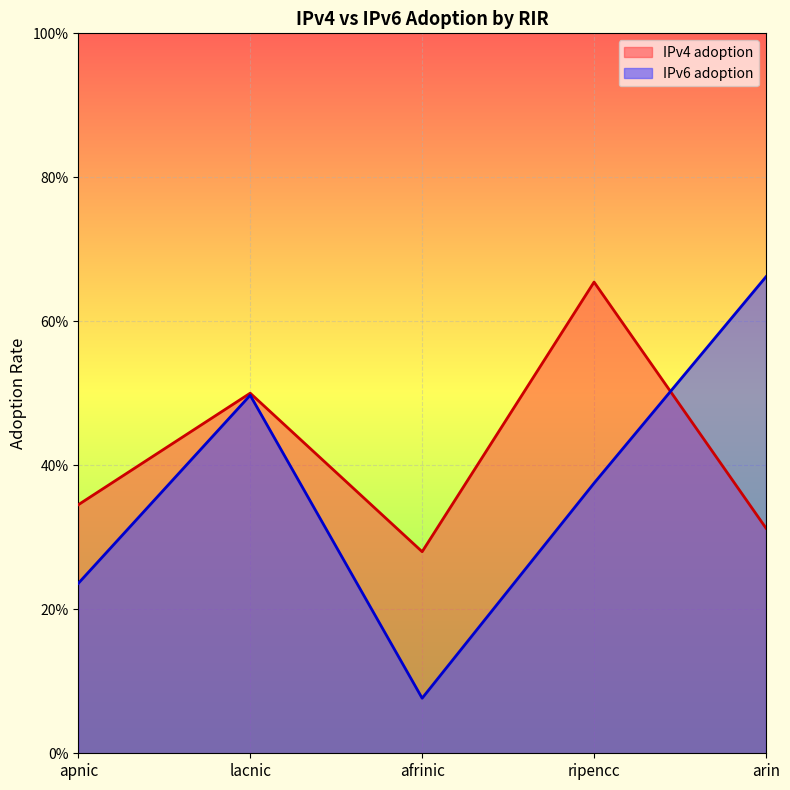

What position from the left is ripencc?

4